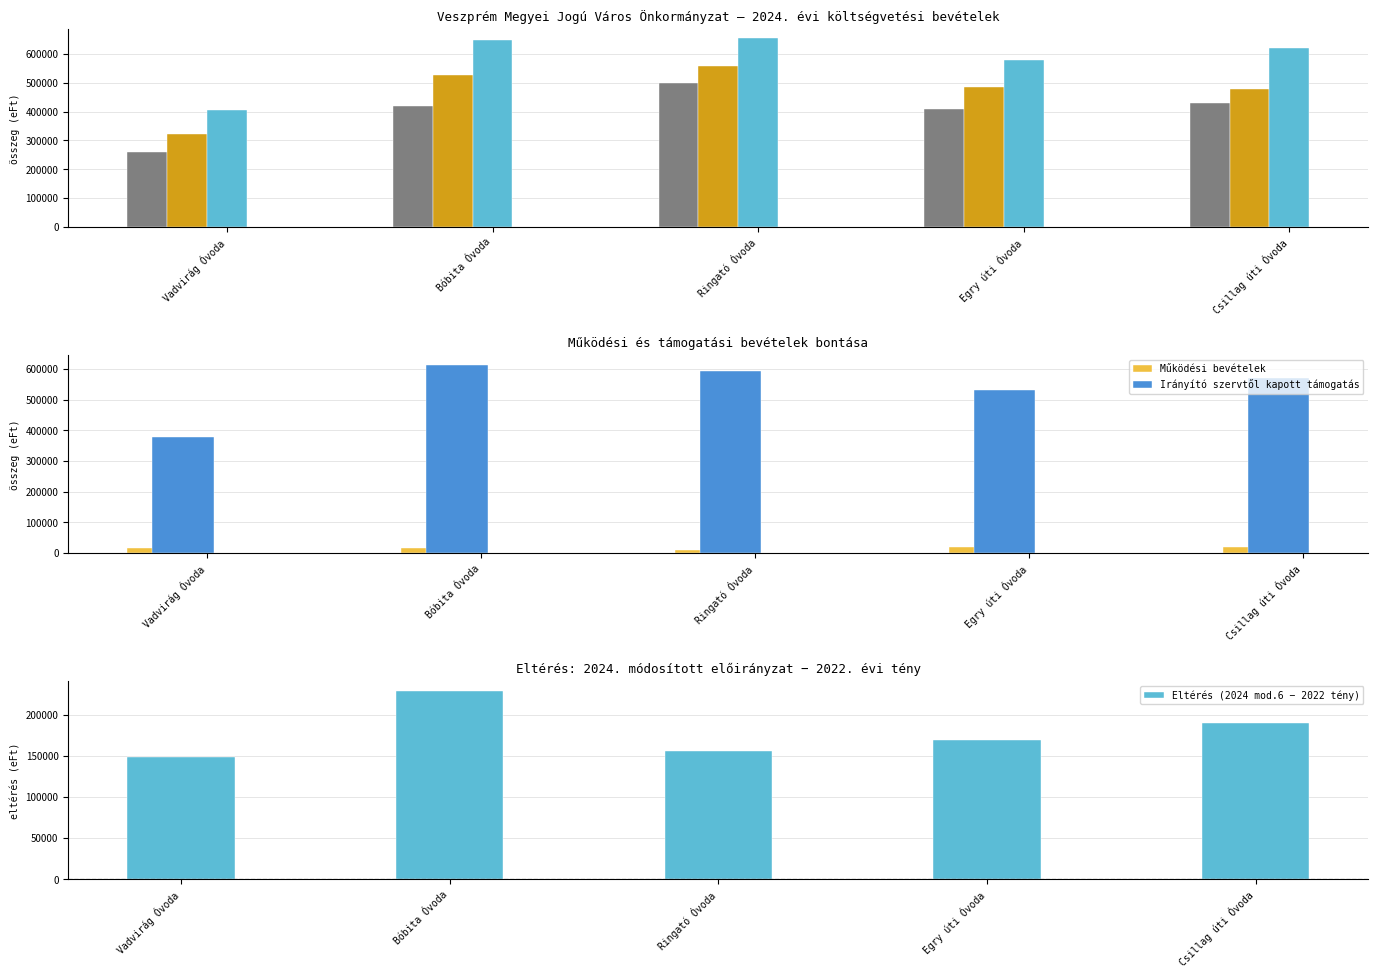

What is the average value of the Működési bevételek series?

17009